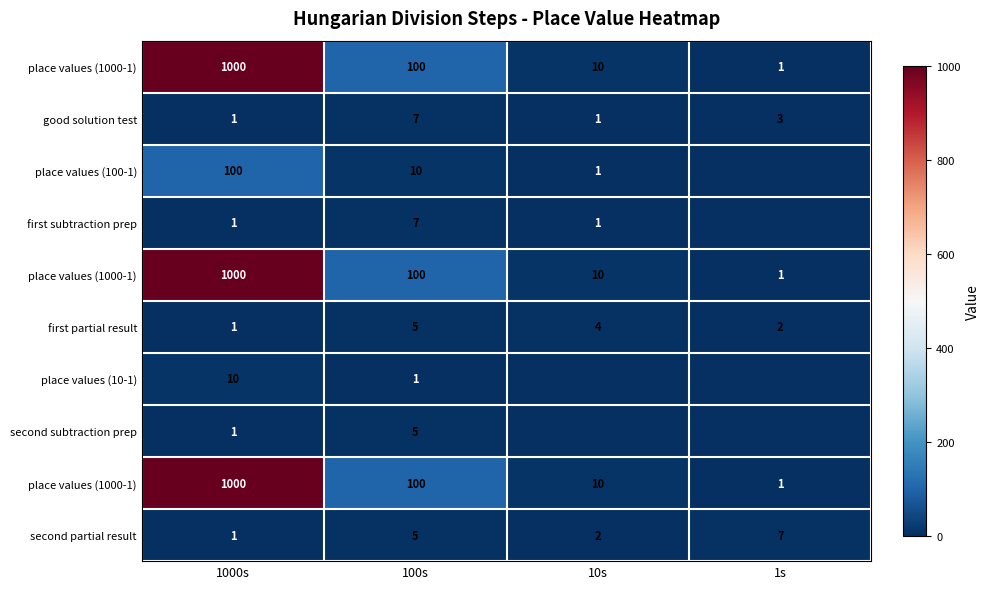

What is the total value across all series at 10s?

39